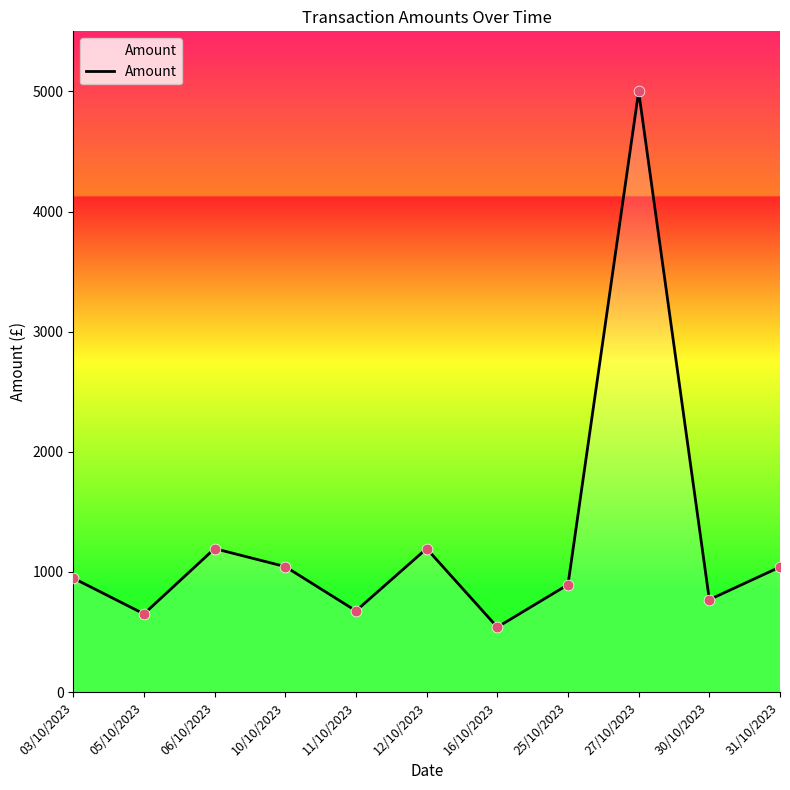

What is the change in value from 12/10/2023 to 31/10/2023?

-153.0